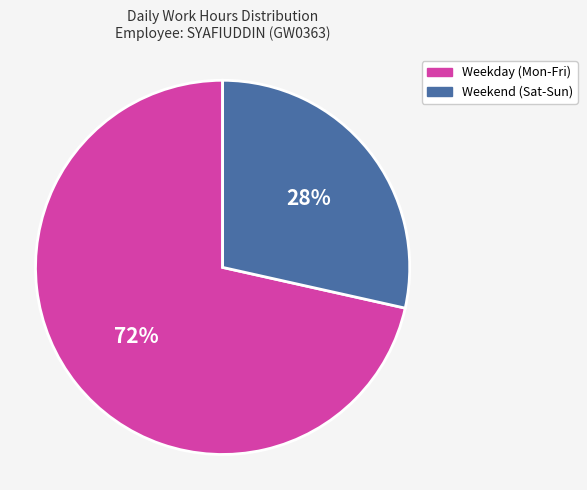

Is there any slice that represents more than half of the pie?

Yes